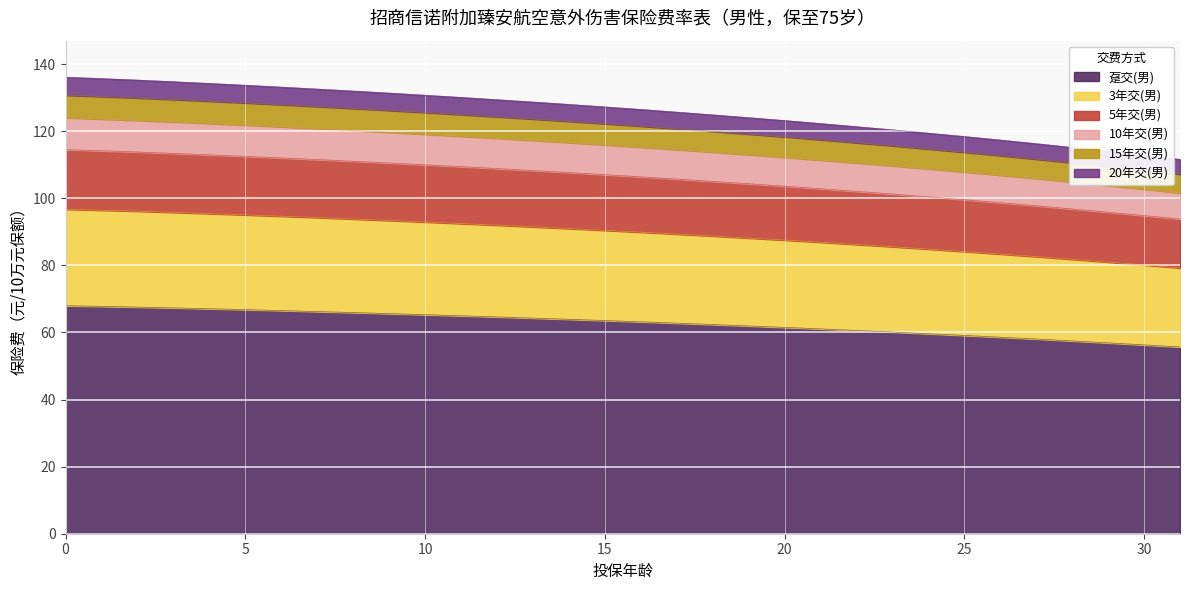

Is it true that 10年交(男) equals 121.8 at 5?

True